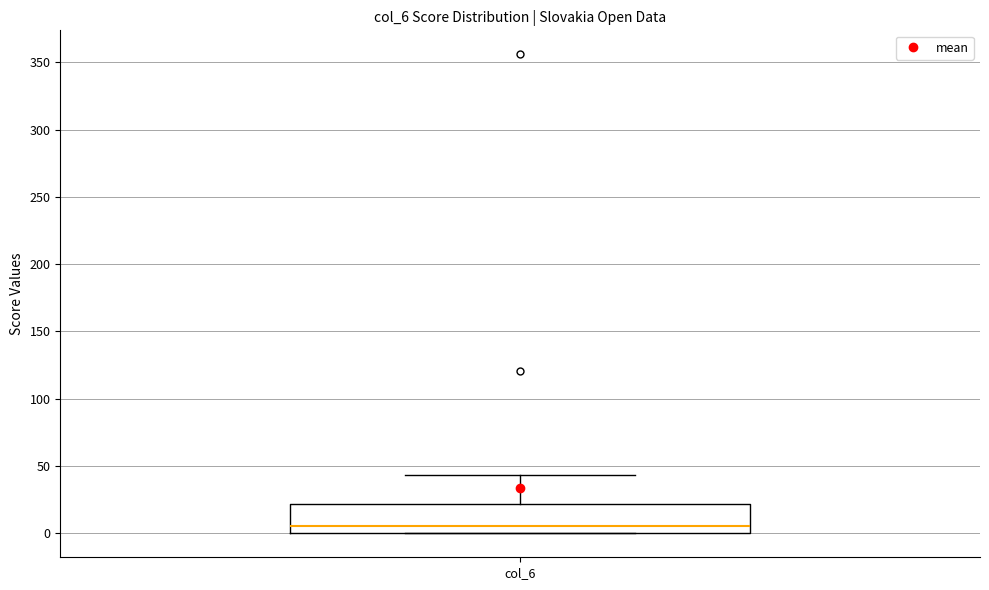

Where does the upper whisker of the box for col_6 end on the y-axis? The values are not printed on the chart, so give them approximately, as read against the axis.

45